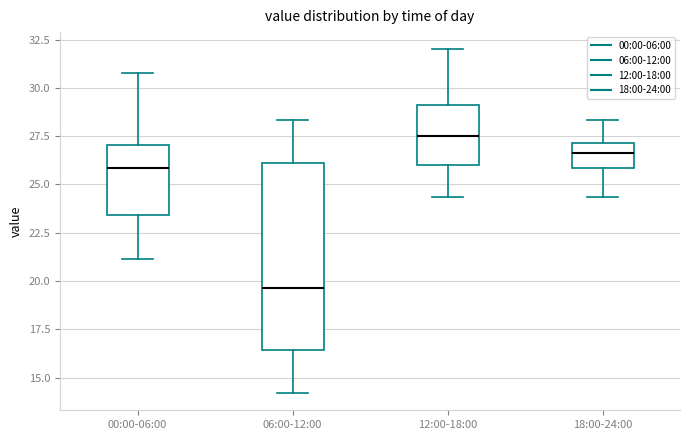

Which box is the tallest, from its lower edge to its upper edge?

06:00-12:00